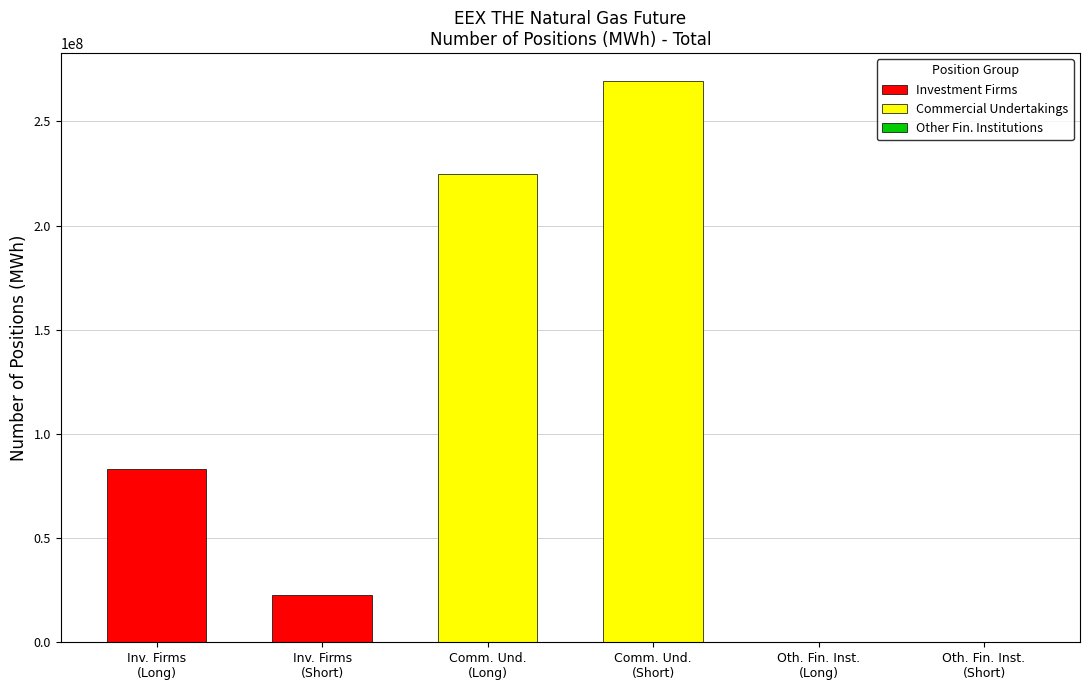

What is the difference between the highest and lowest values at Total Long?

224562225